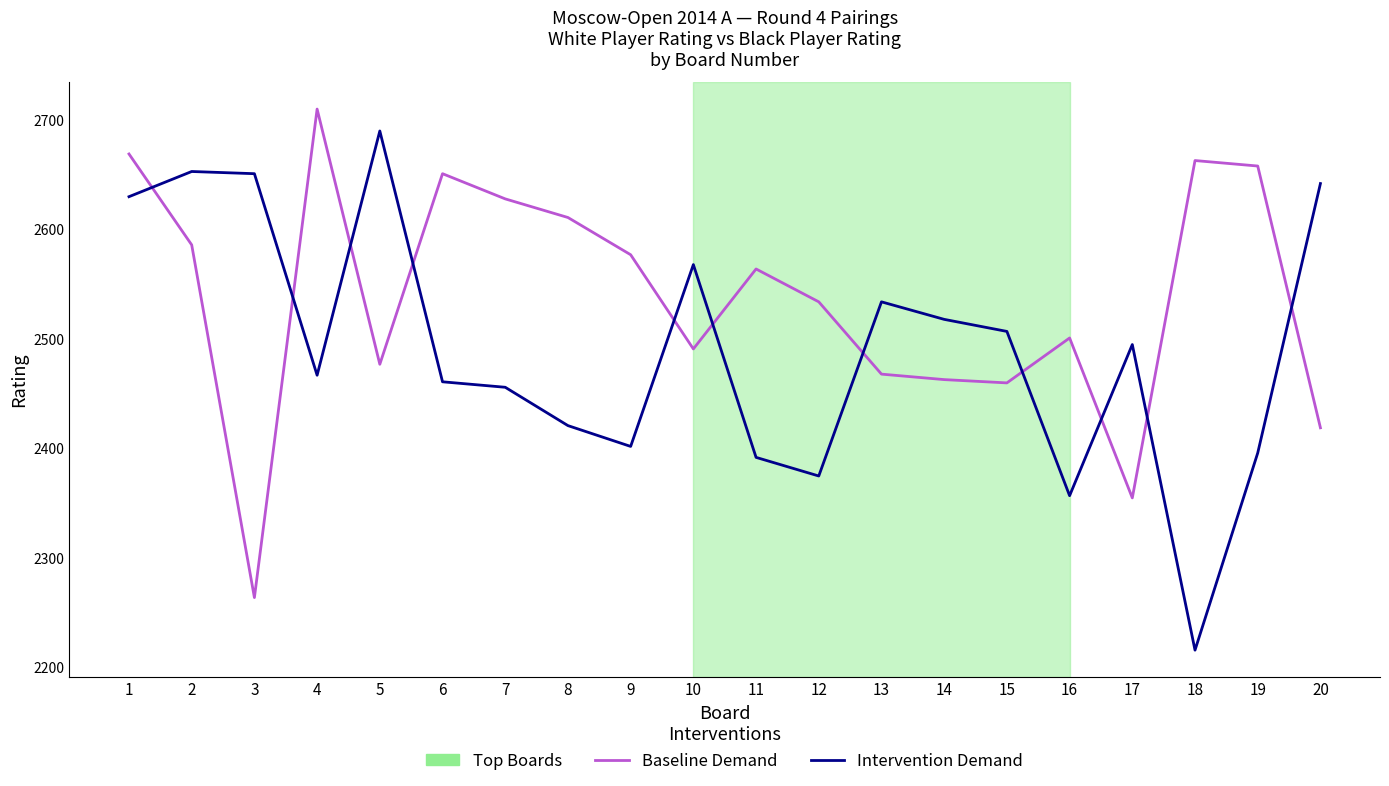

Where do Baseline Demand and Intervention Demand first cross each other?

1 and 2